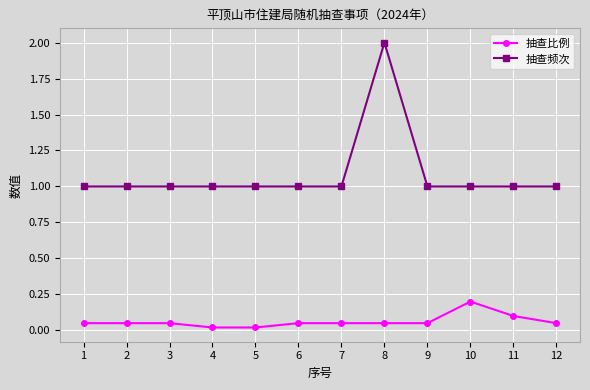

At which category does the chart reach its peak across all series?

8